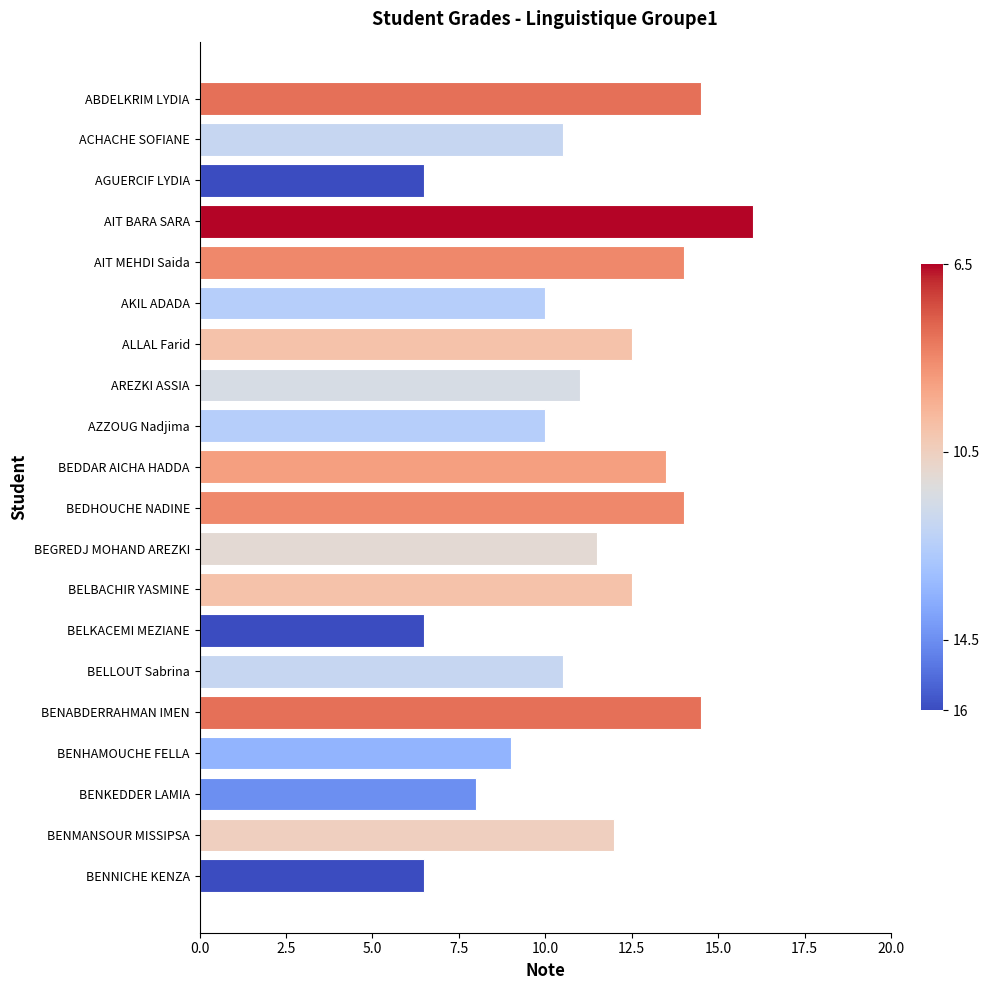

What is the ratio of the value at BENABDERRAHMAN IMEN to the value at BENMANSOUR MISSIPSA?

1.2